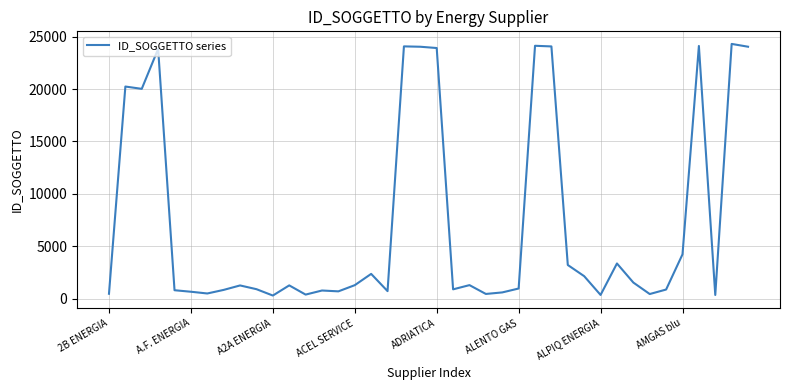

Does the chart have visible grid lines?

Yes